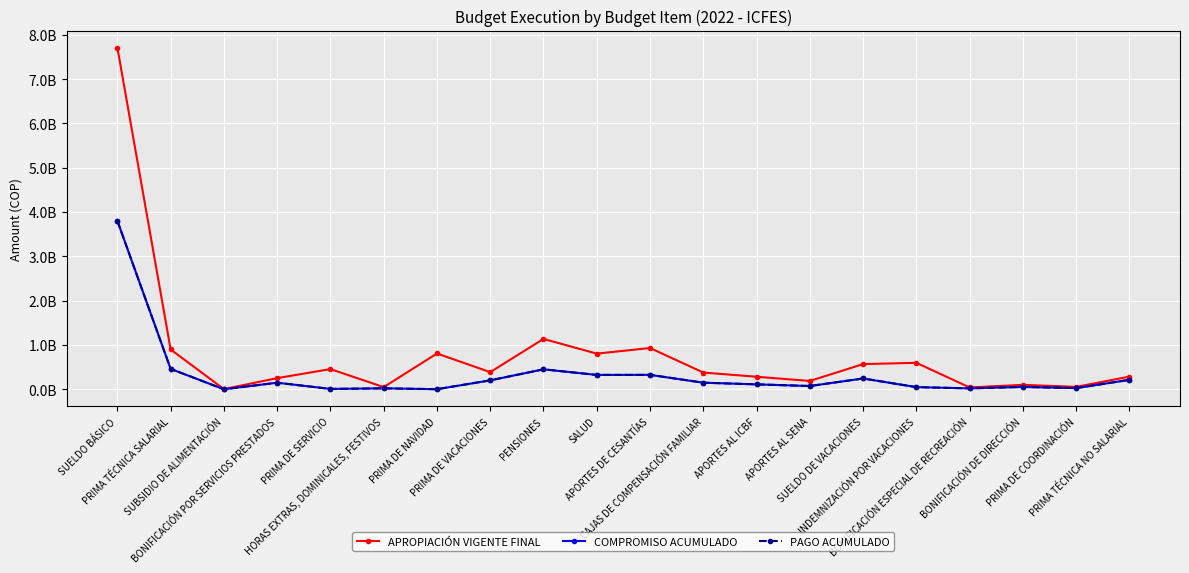

Is this an area chart (filled region under the line)?

No